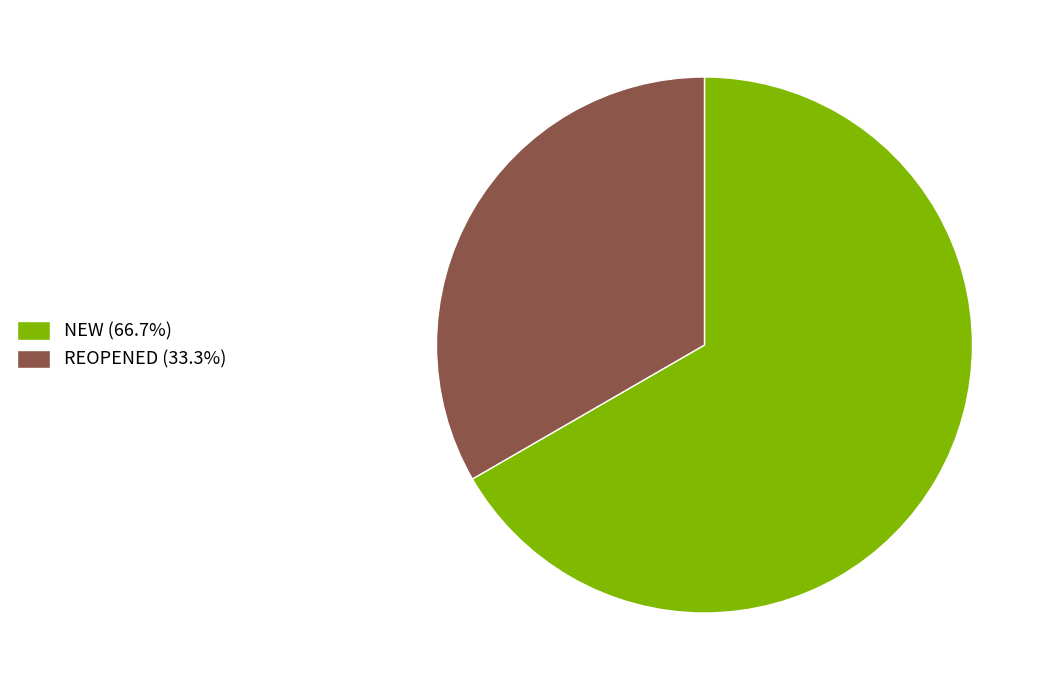

Approximately how many times larger is the value at REOPENED (33.3%) compared to NEW (66.7%)?

0.5